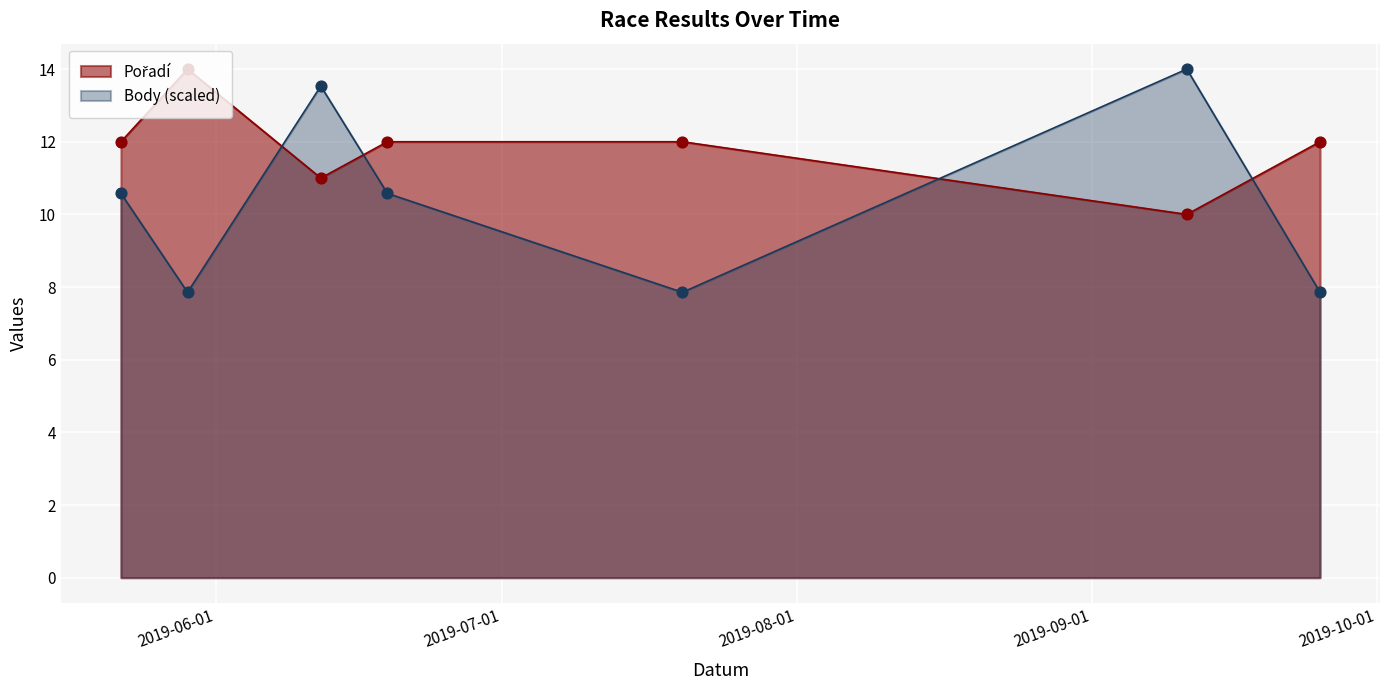

What are all the series names shown in the legend?

Pořadí, Body